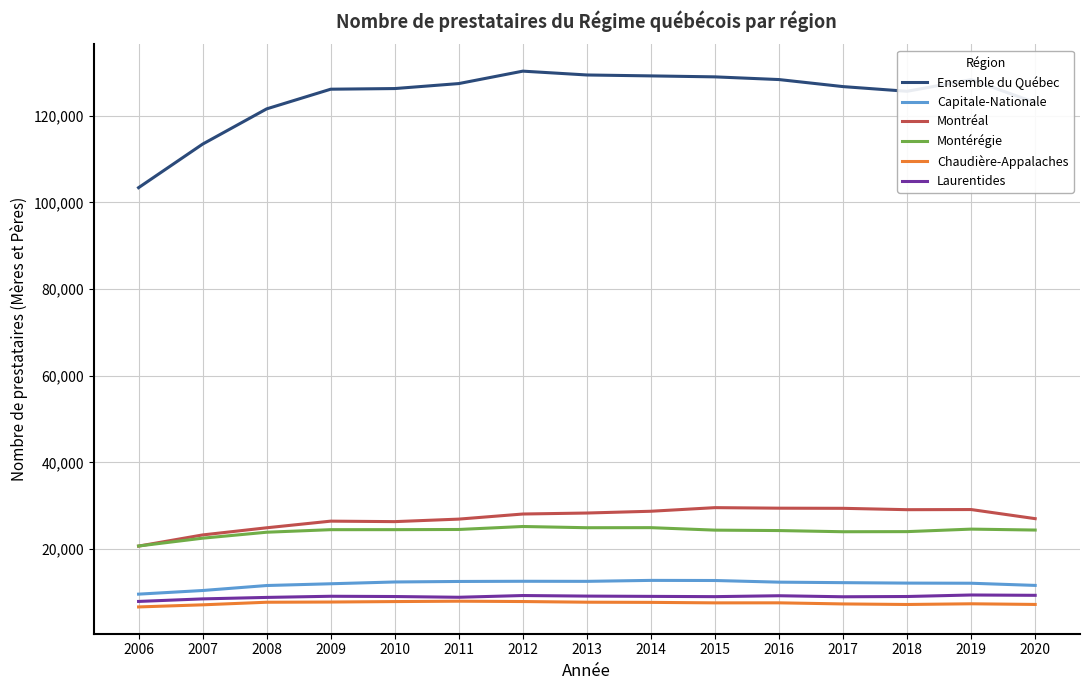

What is the sum of the Capitale-Nationale values at 2010 and 2017?

24690